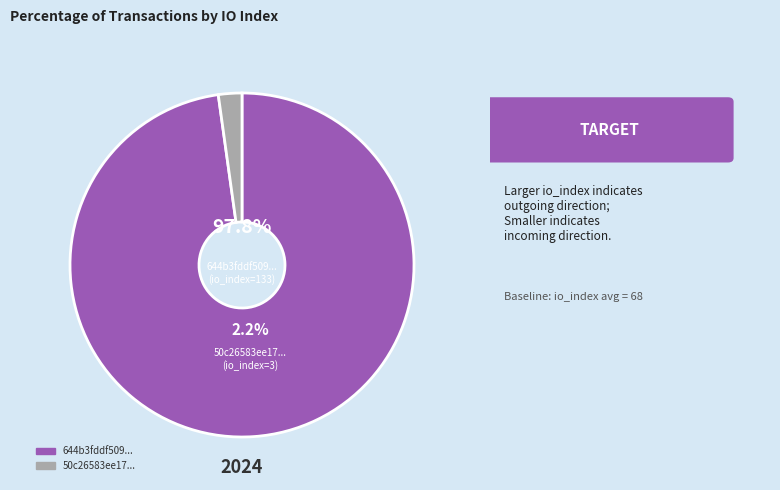

To the nearest percent, what portion does io_index=133 represent?

98%